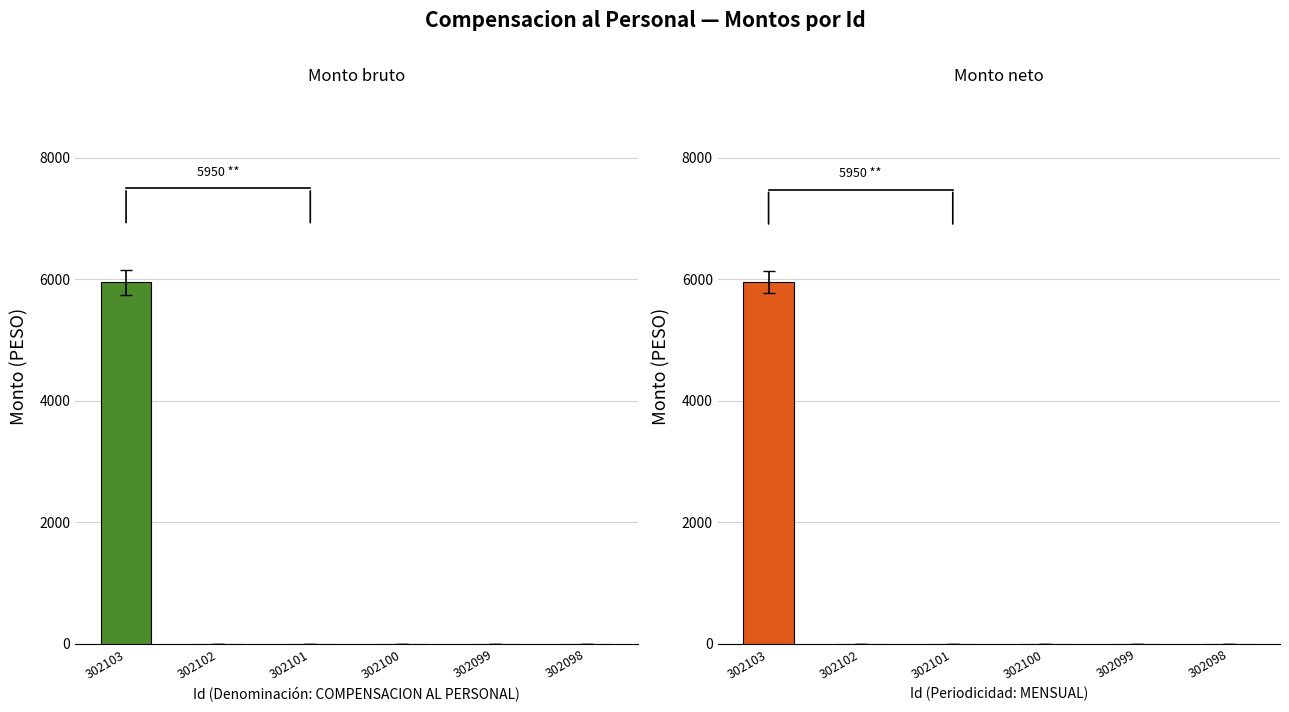

What is the maximum value shown in the chart?

5950